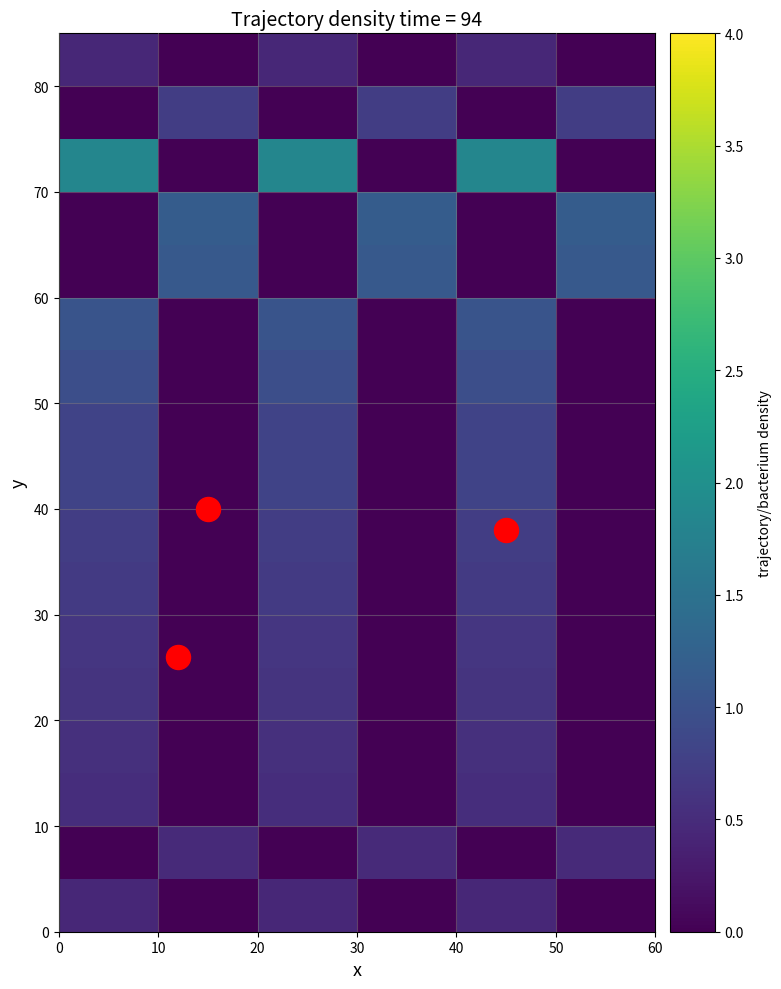

Count the number of categories in the chart.

6